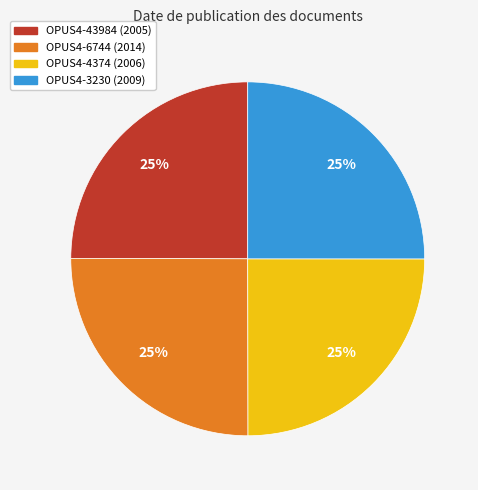

What percentage is the OPUS4-43984 slice, to the nearest percent?

25%